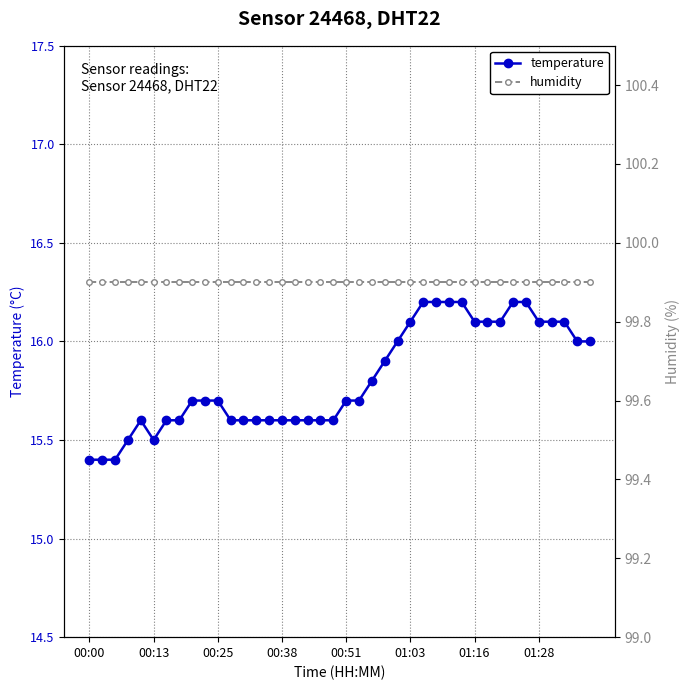

True or false: temperature and humidity cross at least once.

False